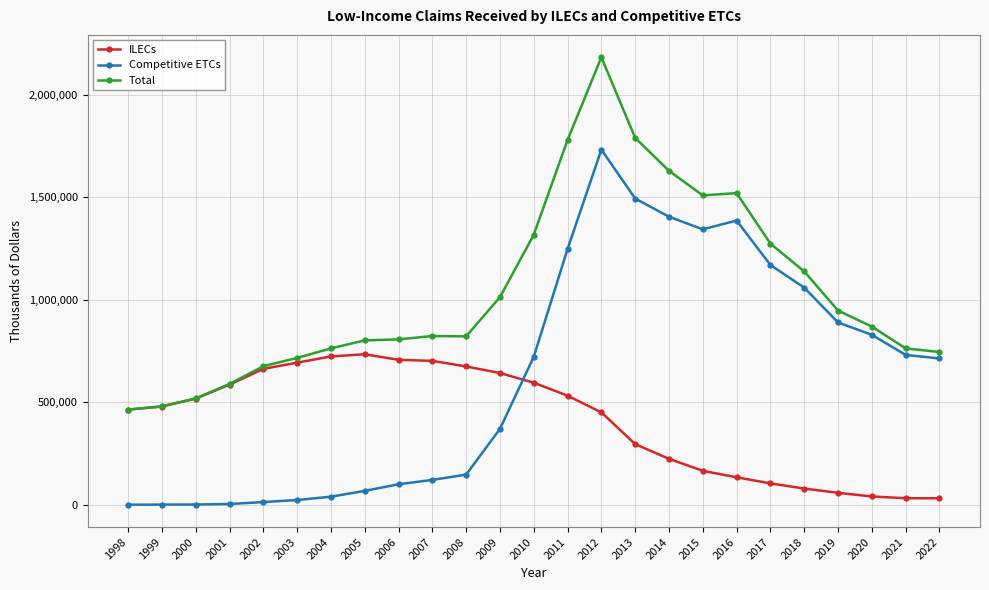

True or false: ILECs has more than 0 points higher than both neighbors.

True